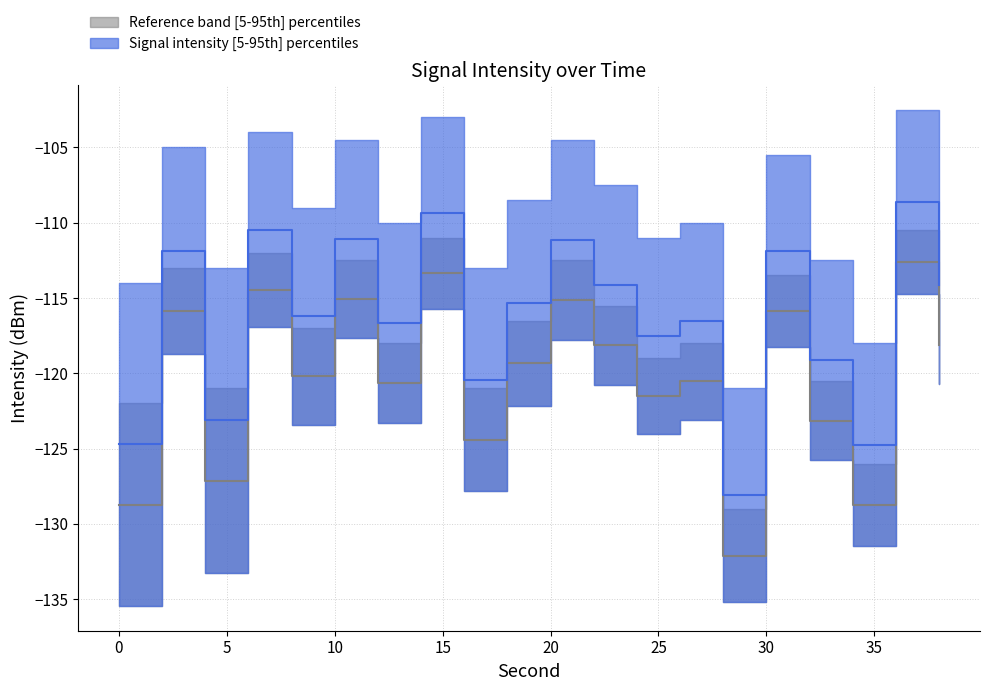

How many values in the gray_upper series exceed -116?

9